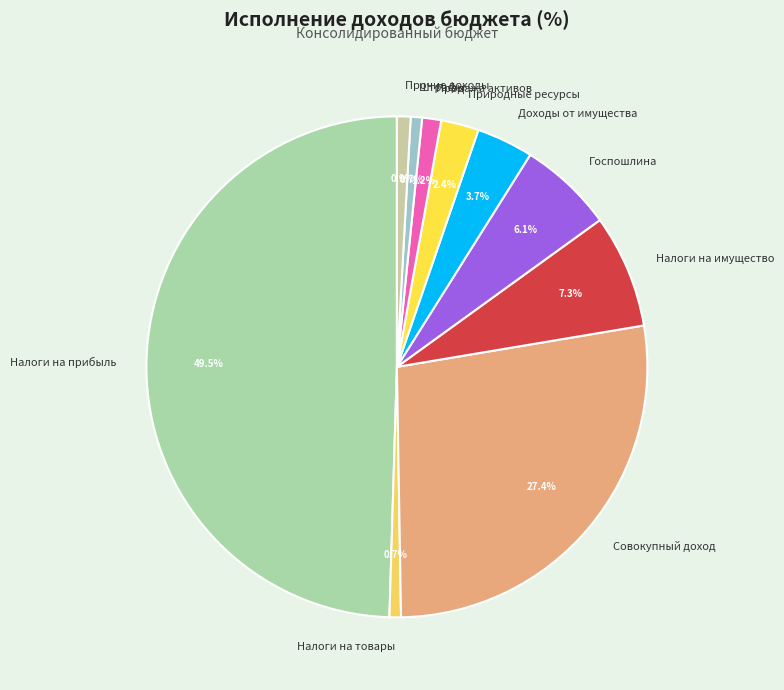

Does Налоги на имущество account for over 50% of the chart?

No